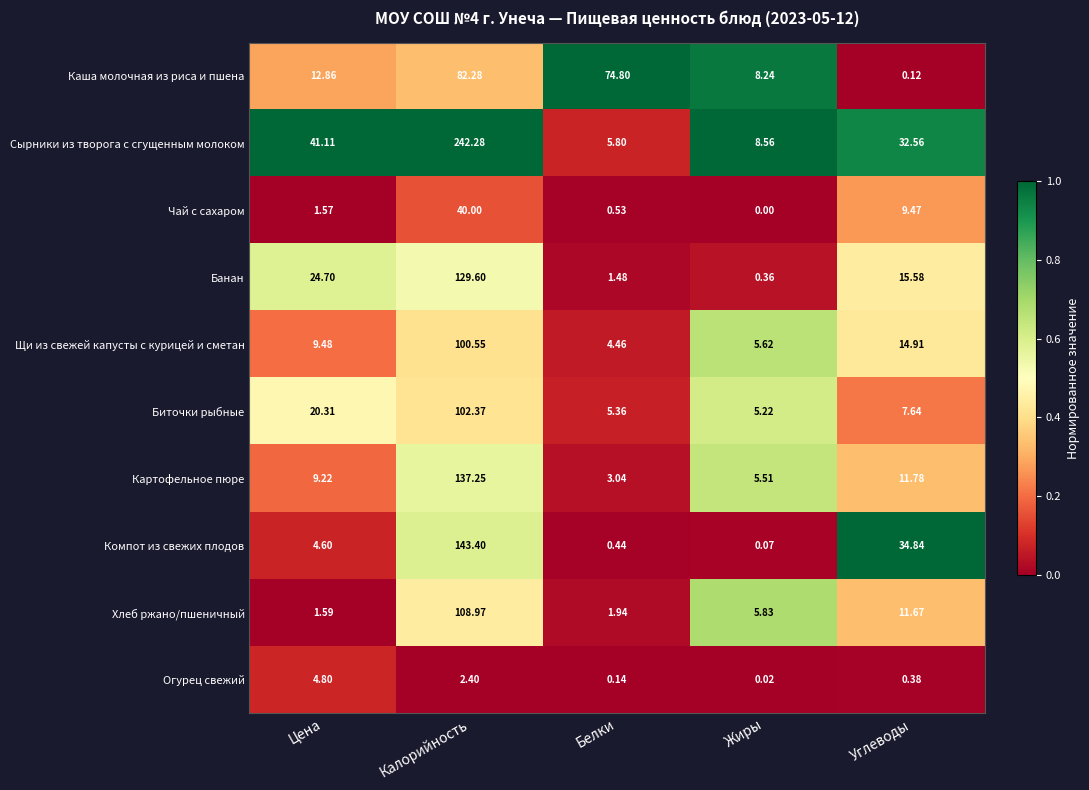

Is the value of Хлеб ржано/пшеничный at Белки greater than the value of Сырники из творога с сгущенным молоком at Калорийность?

No